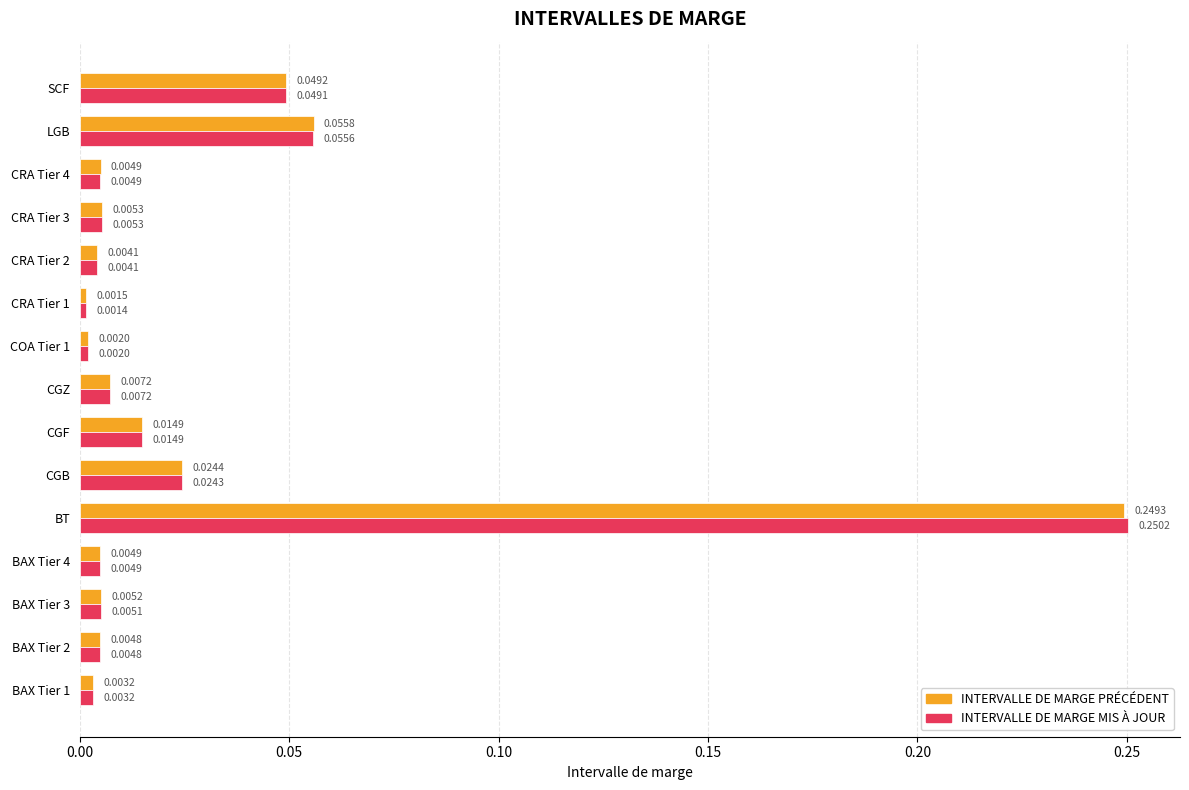

What is the sum of all INTERVALLE DE MARGE PRÉCÉDENT values?

0.4